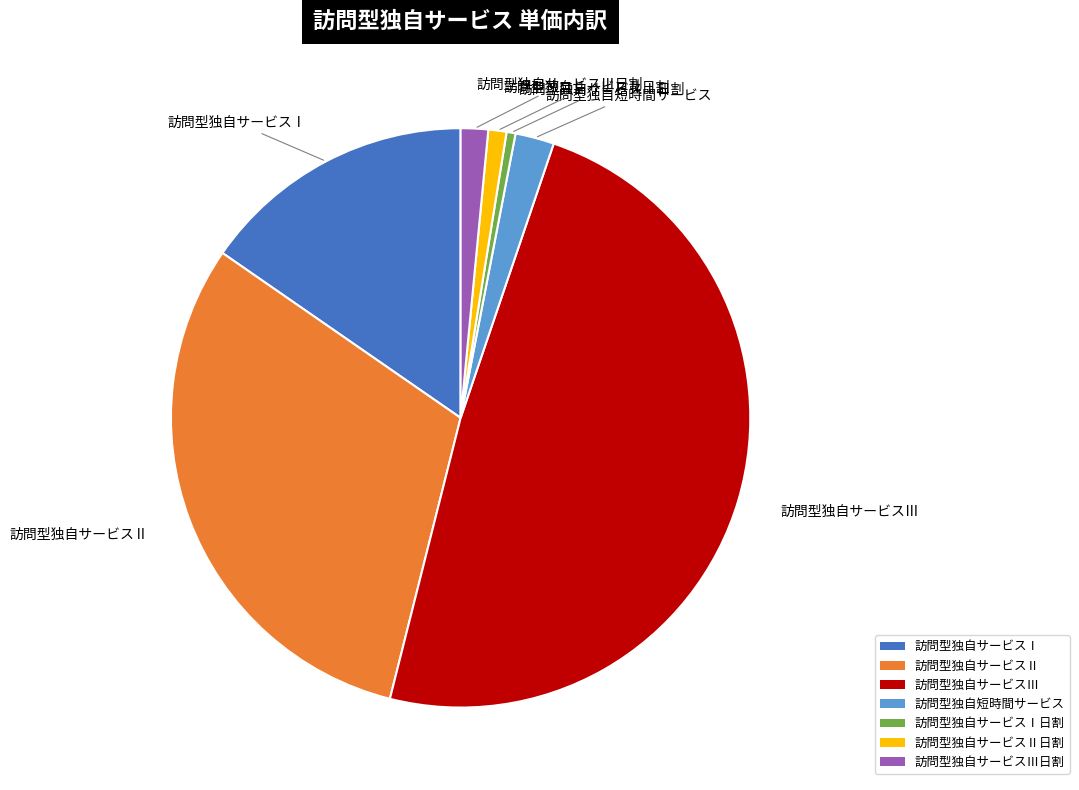

How many slices are in this pie chart?

7